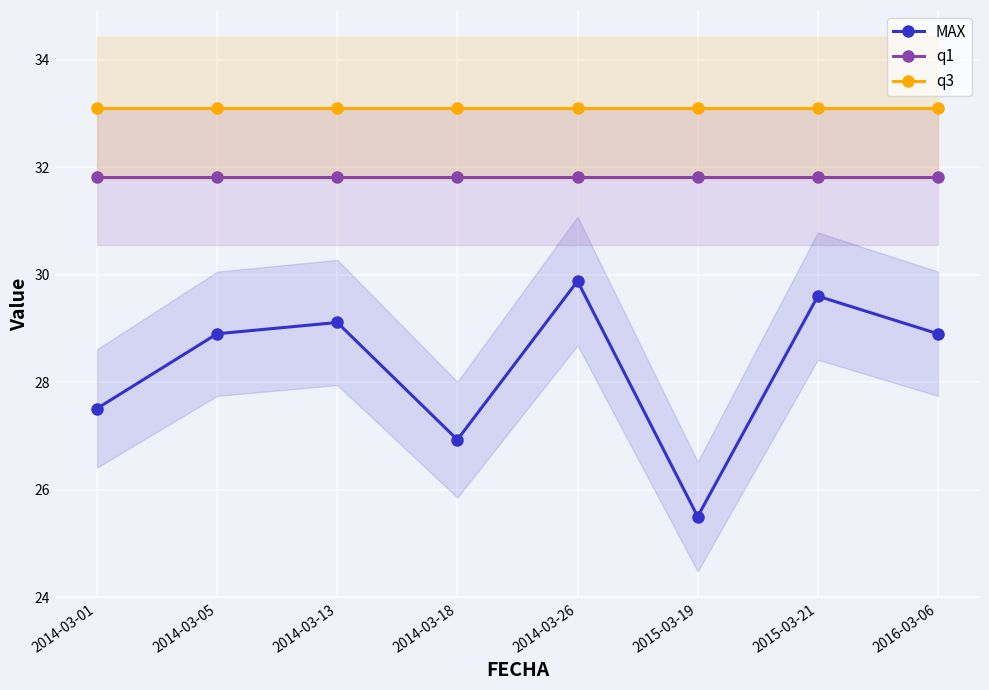

True or false: q3 and q1 intersect in this chart.

False